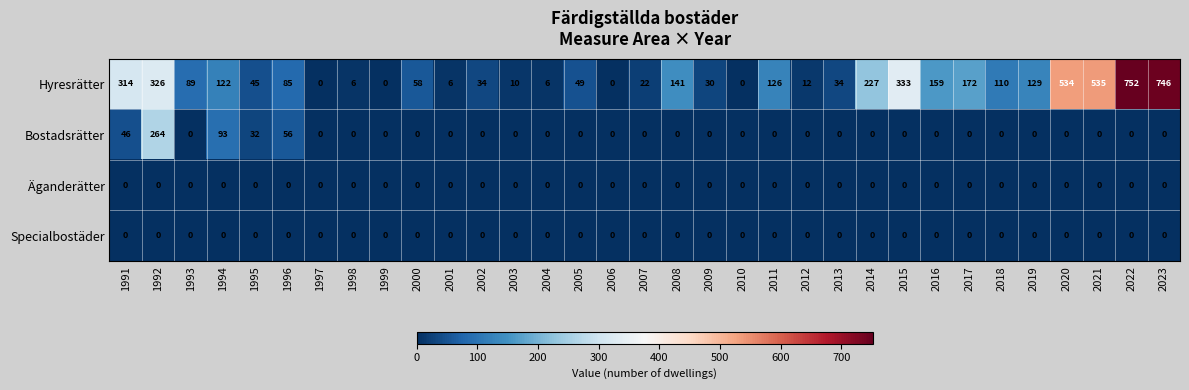

What value does the Hyresrätter series have at 2008, to the nearest 100?

100